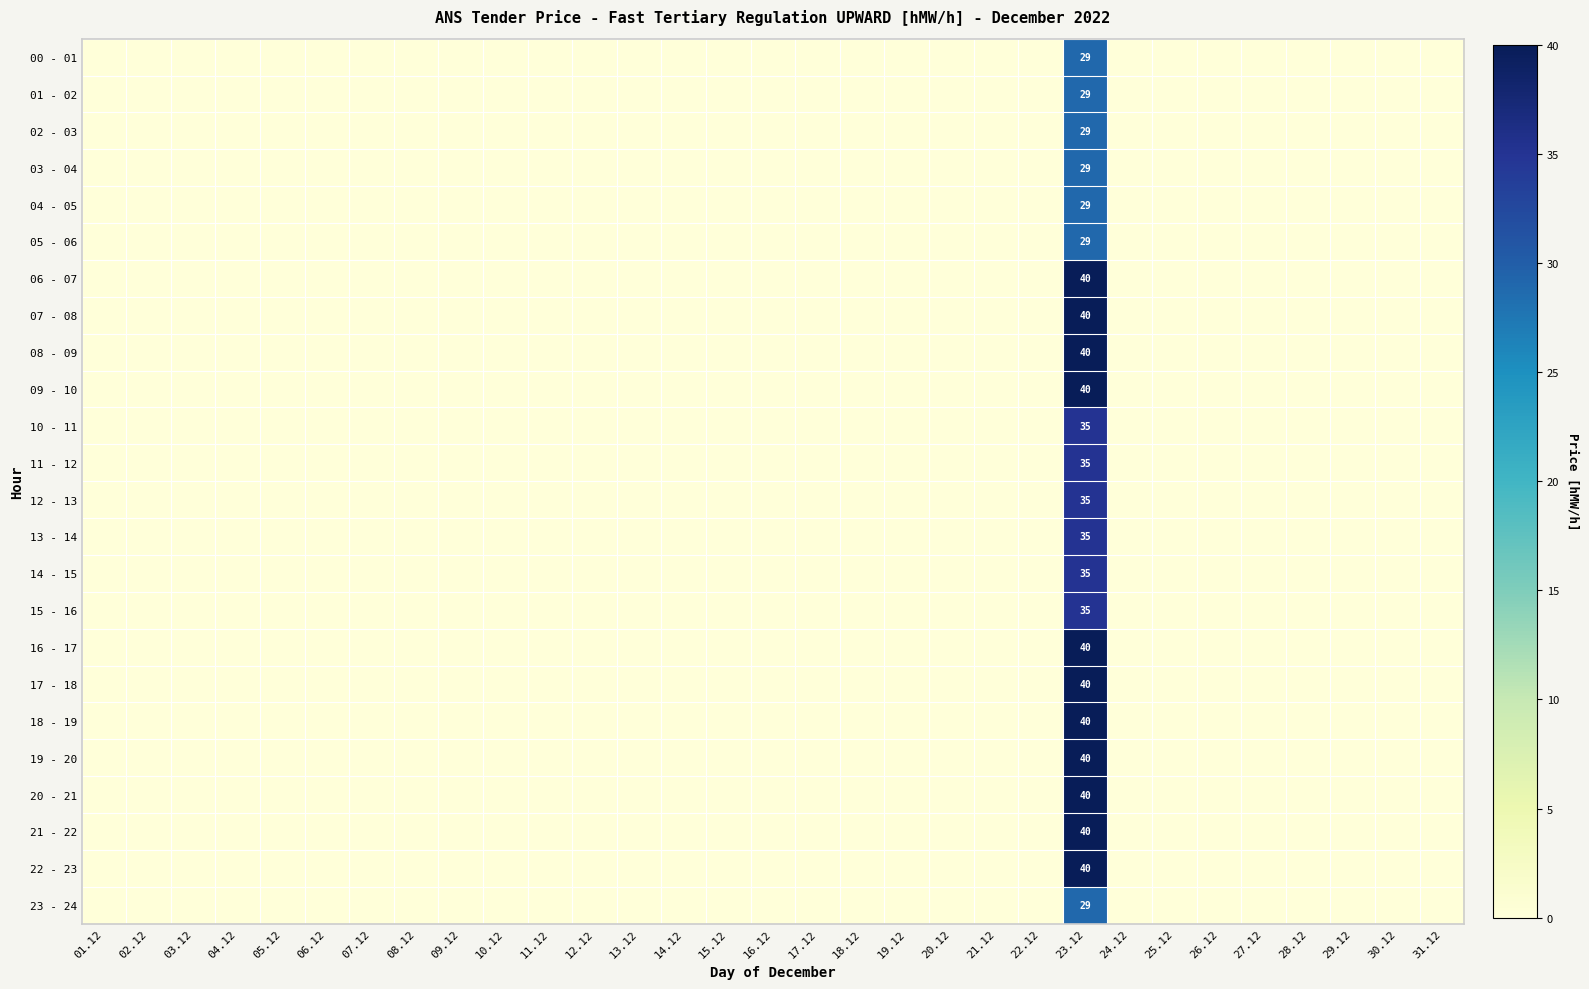

The 13 - 14 series shows 52 at 23.12. True or false?

False